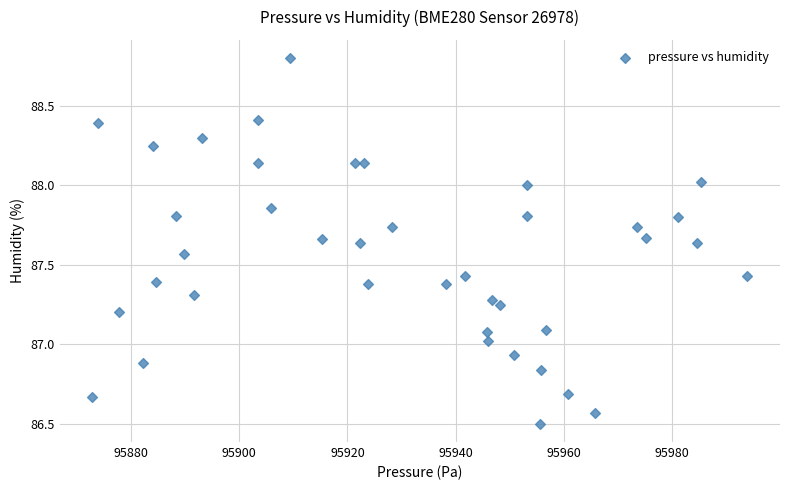

What is the range of Y values (max minus min)?

2.3